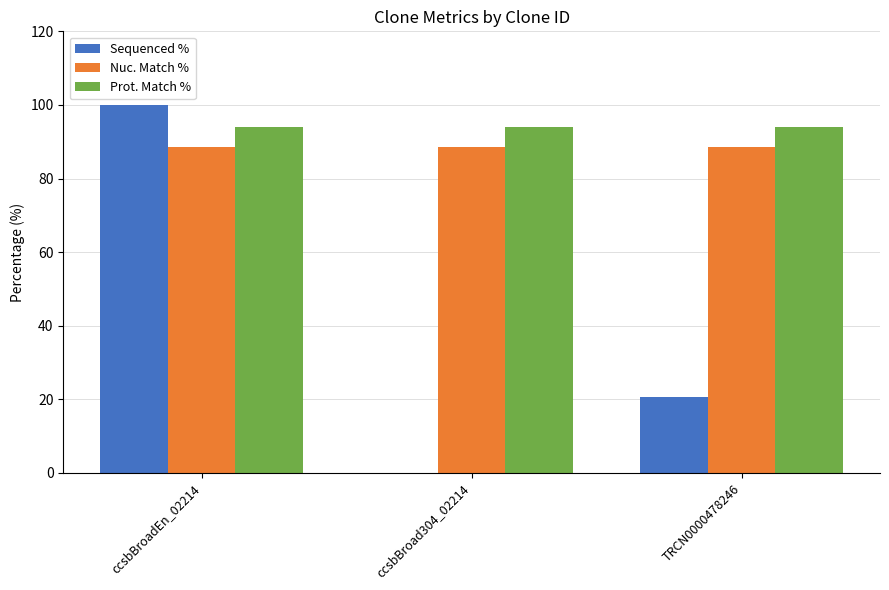

Reading right to left, list all the values displayed in this chart.

Sequenced %: TRCN0000478246=20.7	ccsbBroad304_02214=0.0	ccsbBroadEn_02214=100.0
Nuc. Match %: TRCN0000478246=88.6	ccsbBroad304_02214=88.6	ccsbBroadEn_02214=88.6
Prot. Match %: TRCN0000478246=94.0	ccsbBroad304_02214=94.0	ccsbBroadEn_02214=94.0